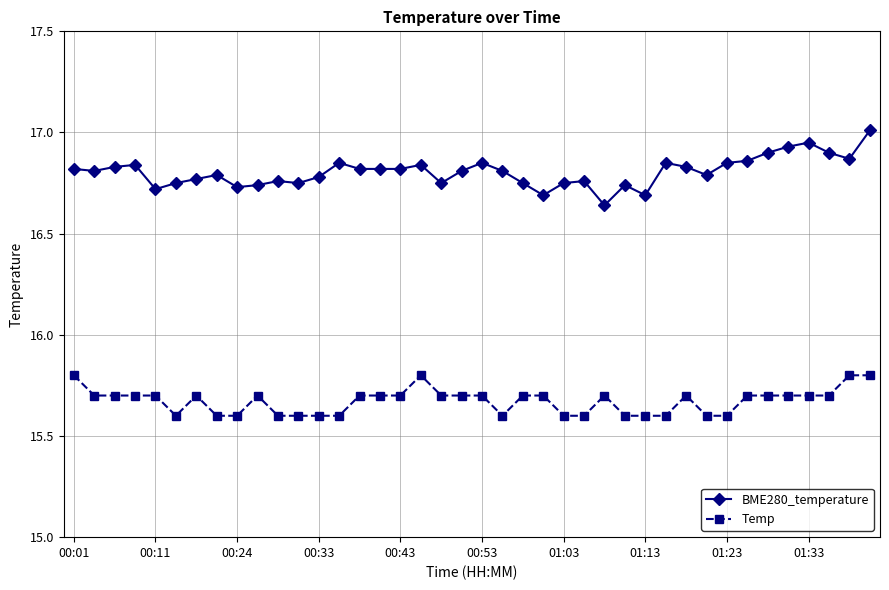

Count the Temp values in the range 15 to 16.

40